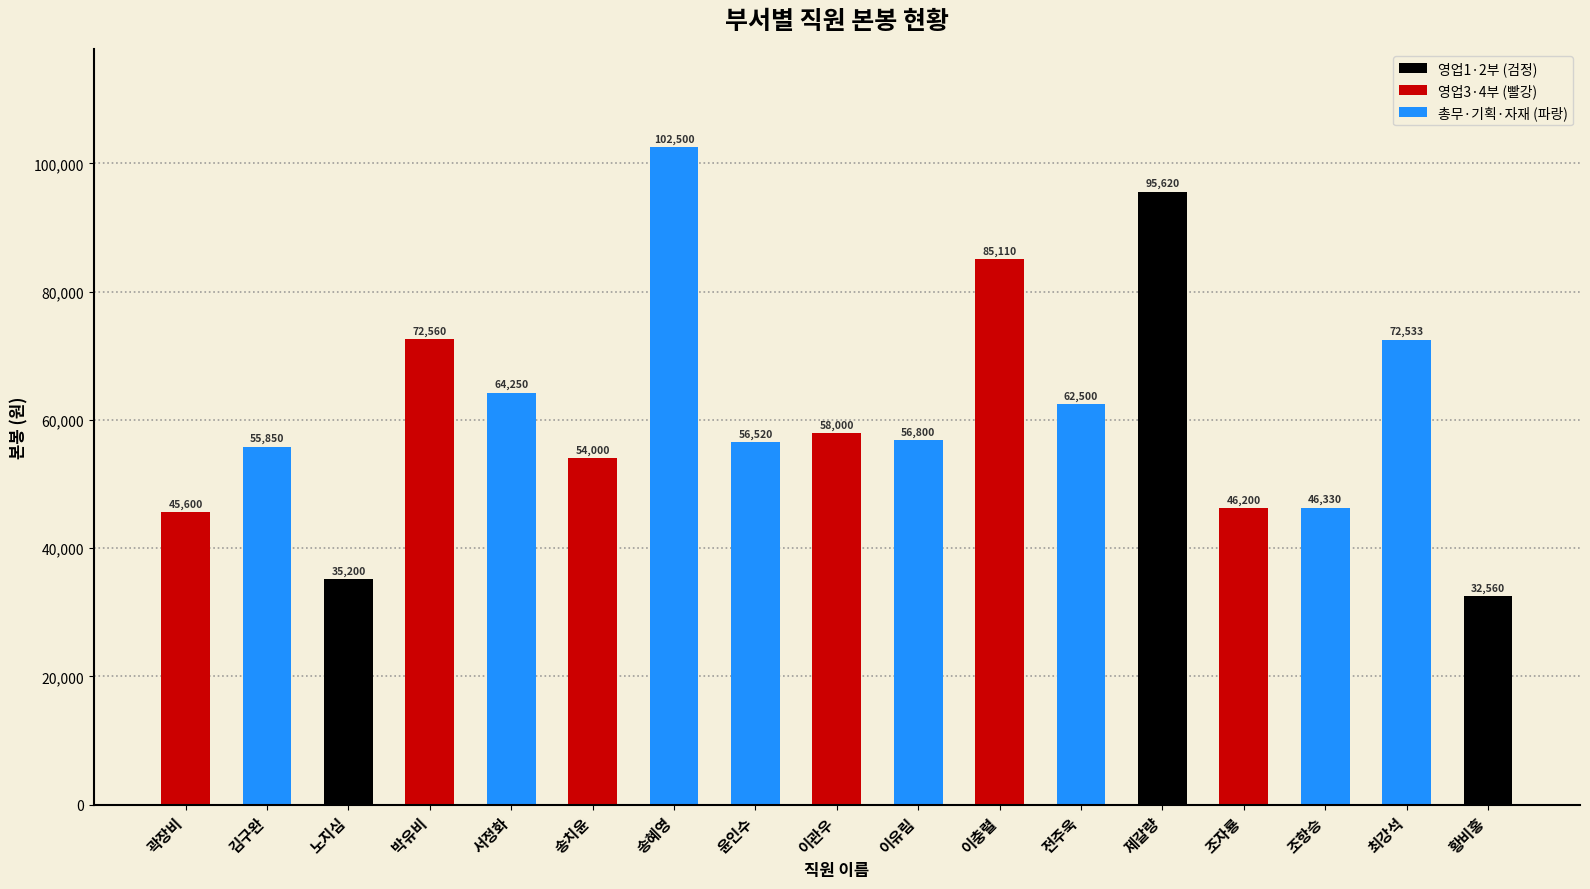

True or false: the data shows 72560 at 박유비.

True